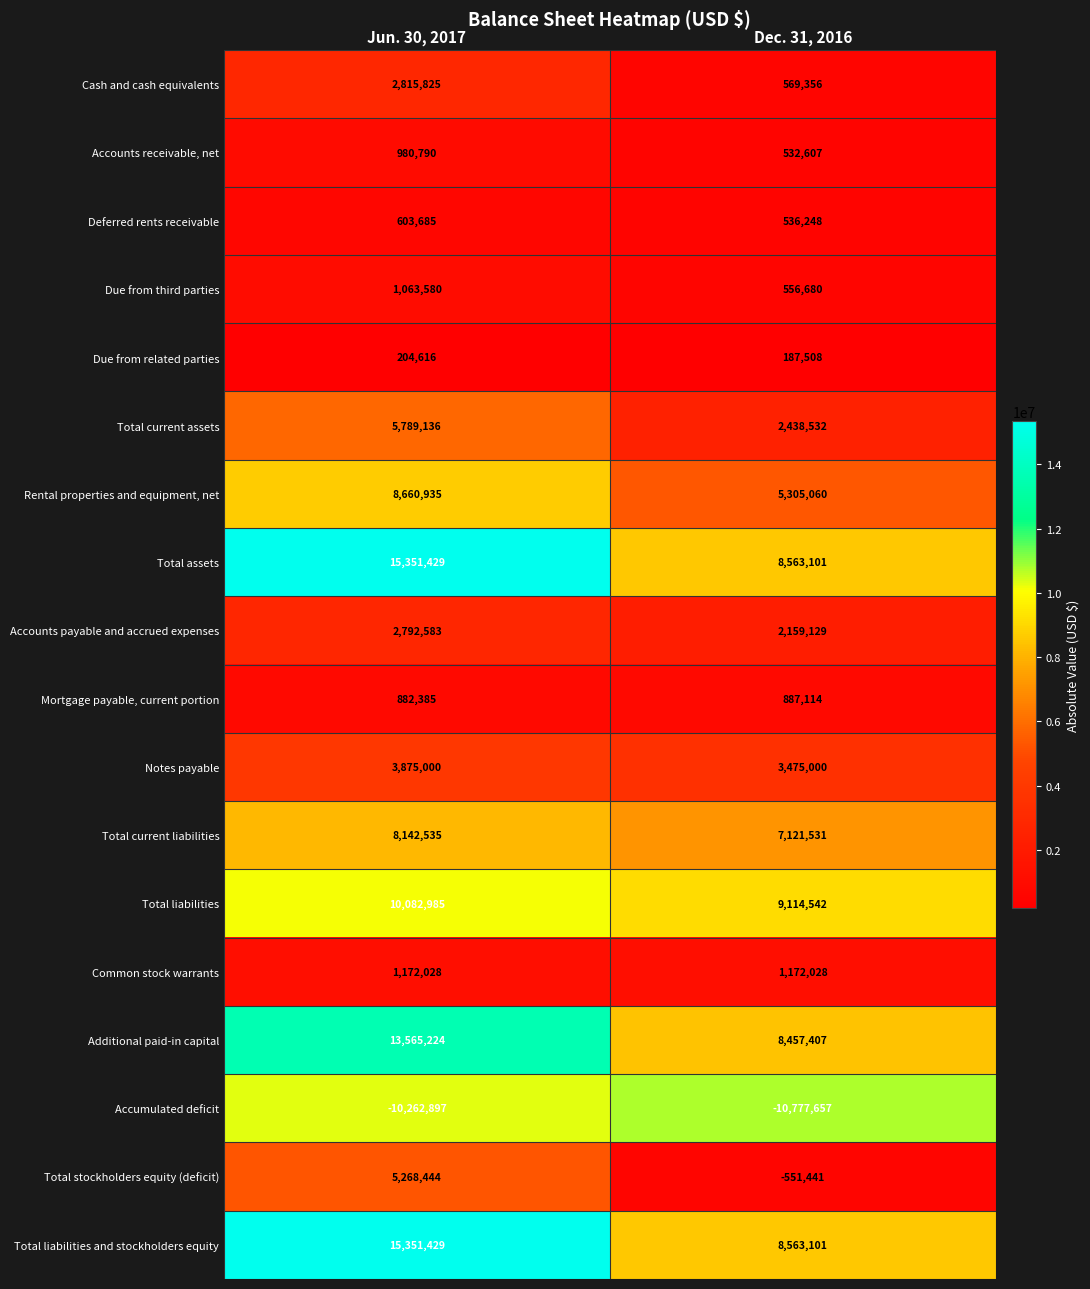

The Accounts payable and accrued expenses series shows 2792583 at Jun. 30, 2017. True or false?

True